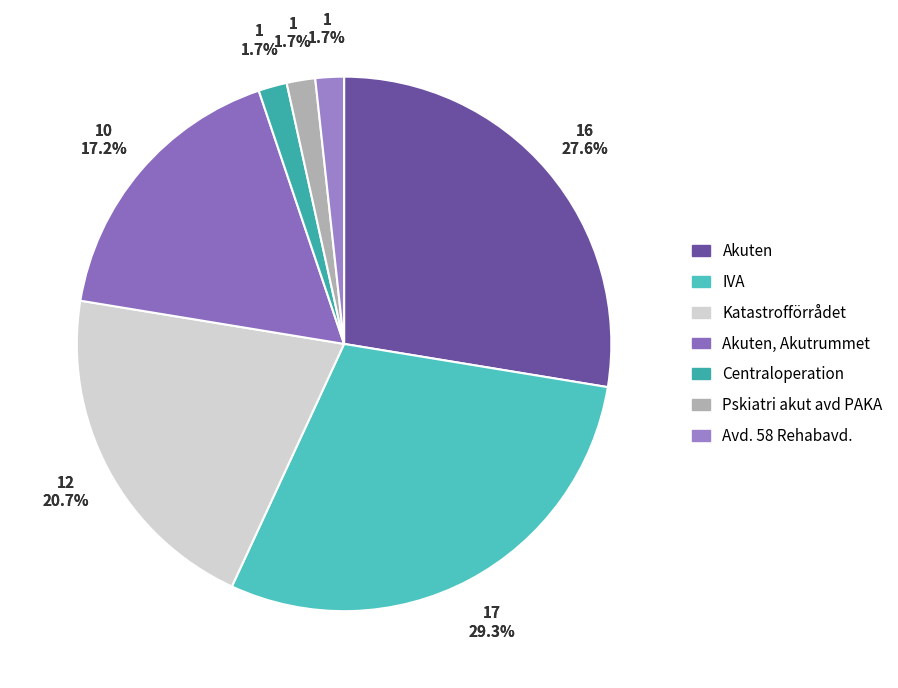

How many segments does this pie chart have?

7